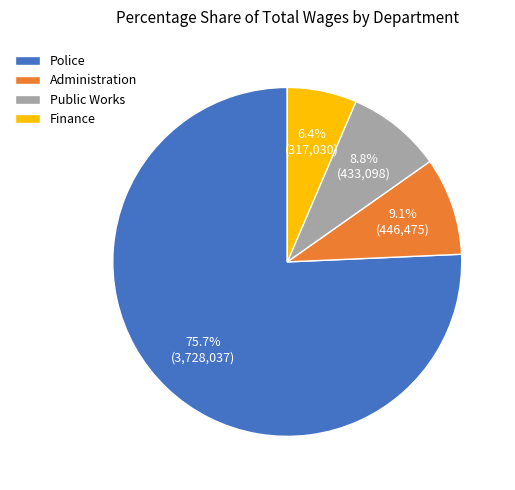

To the nearest percent, what is the difference between the Finance and Public Works slice percentages?

2%